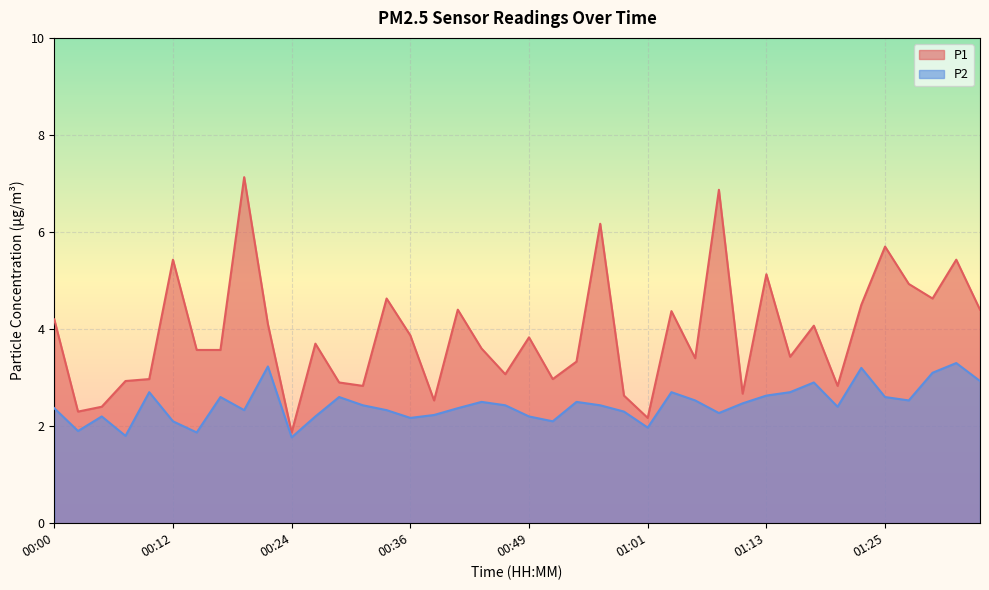

Which category has the highest value across all series?

00:19